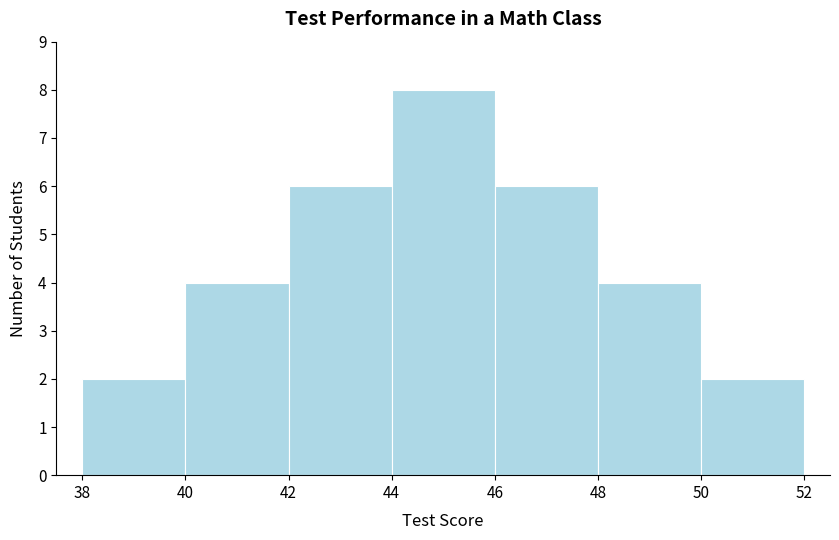

Which range on the x-axis has the tallest bar?

44 to 46